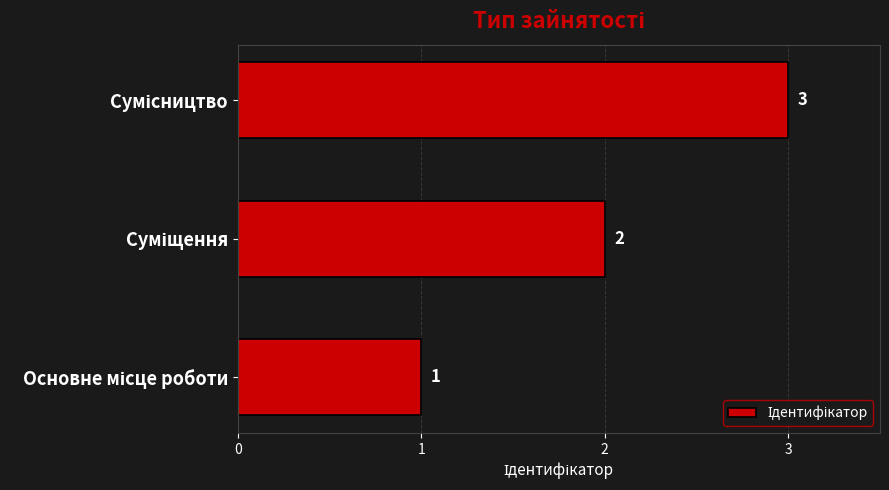

Count the values in the range 1 to 3.

3